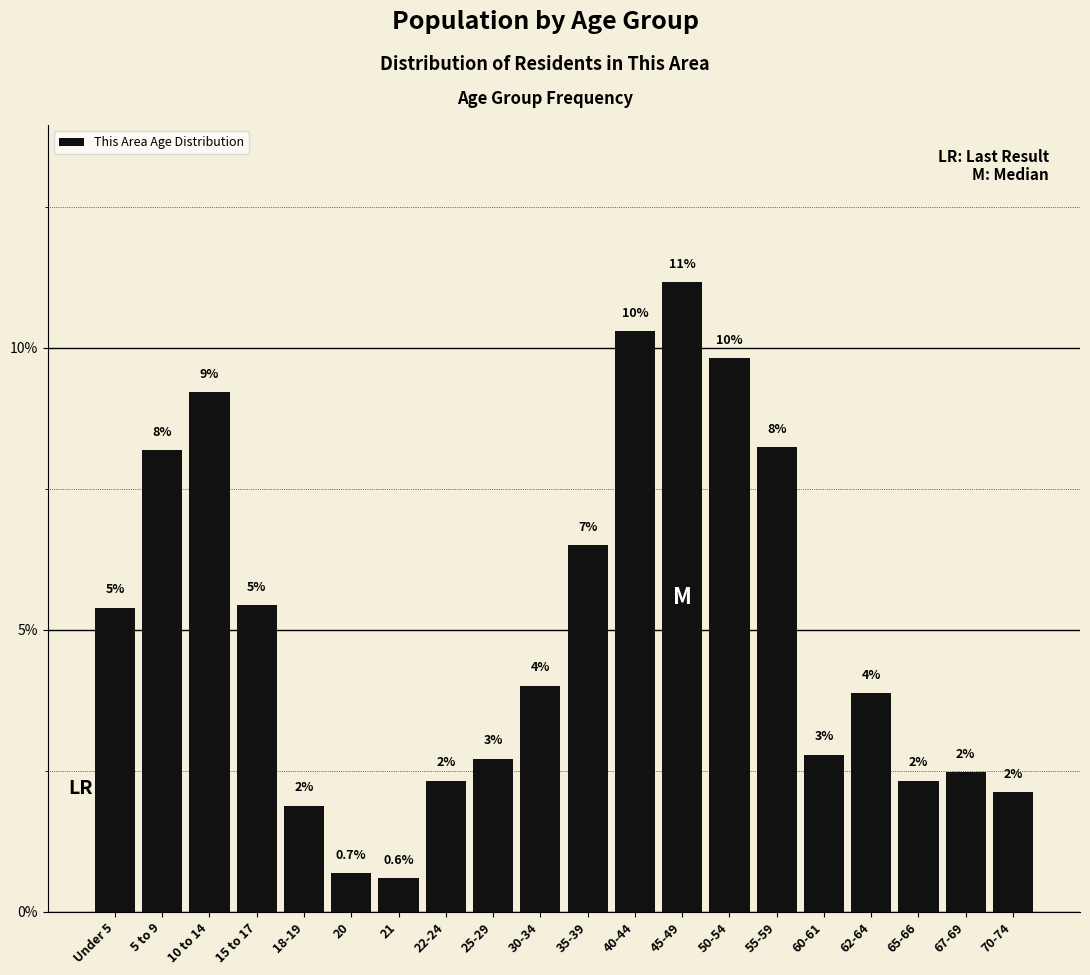

How many bars are there in total?

20